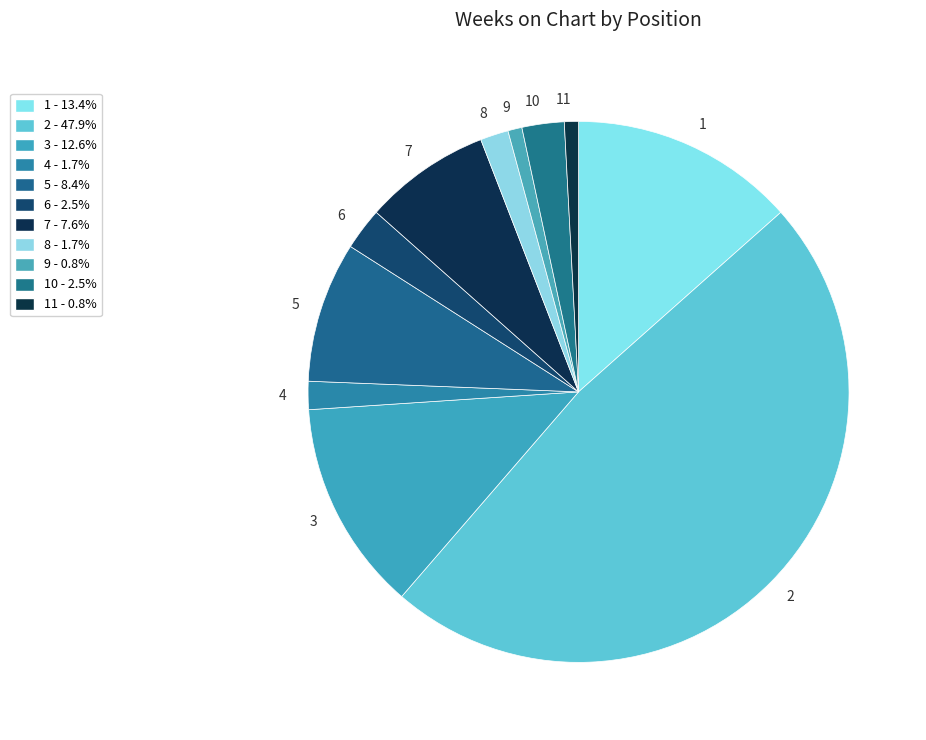

Count the number of slices in the pie.

11